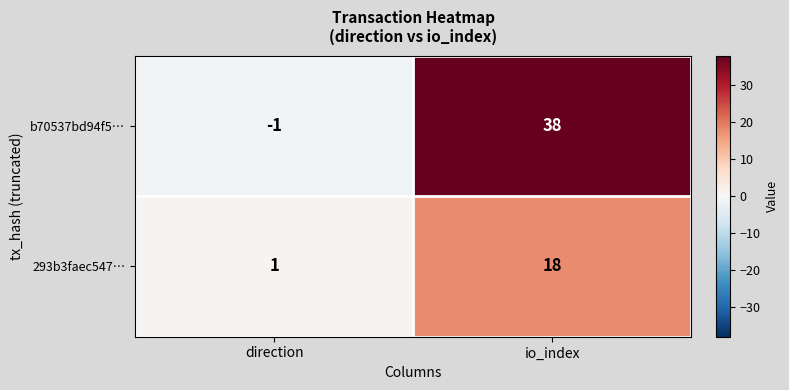

True or false: 293b3faec547… has a value of 0 at direction.

False